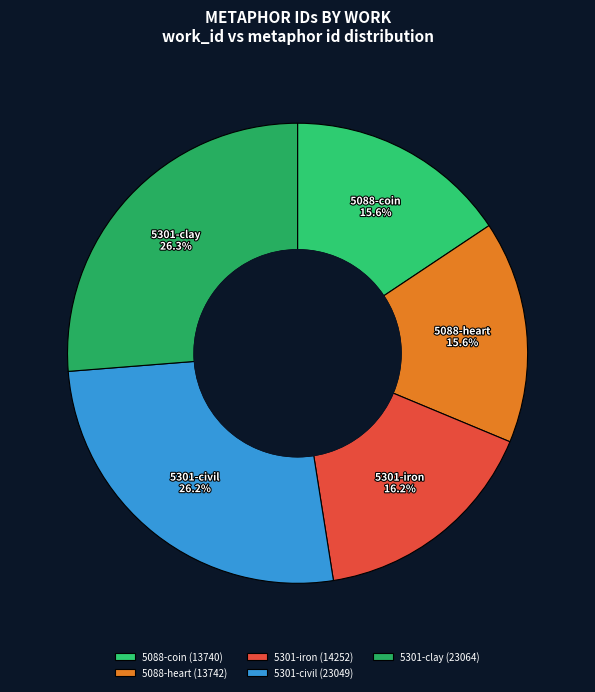

What percentage is the 5088-heart slice, to the nearest percent?

16%